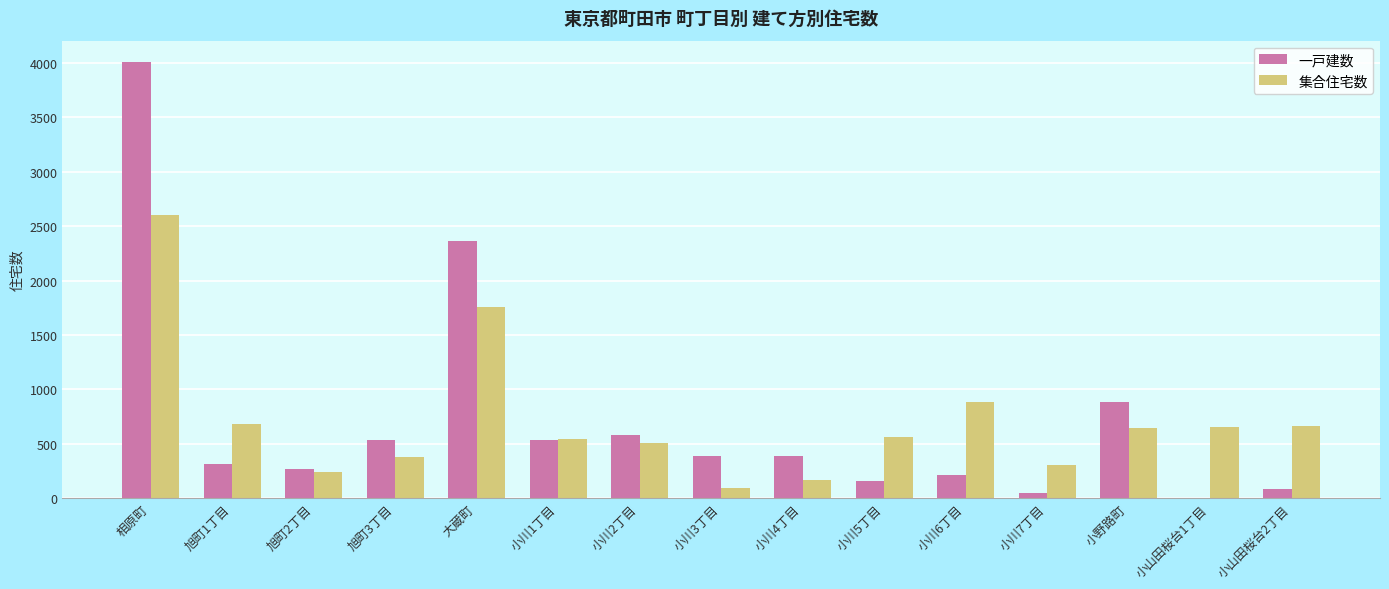

Is it true that 集合住宅数 equals 1108 at 相原町?

False